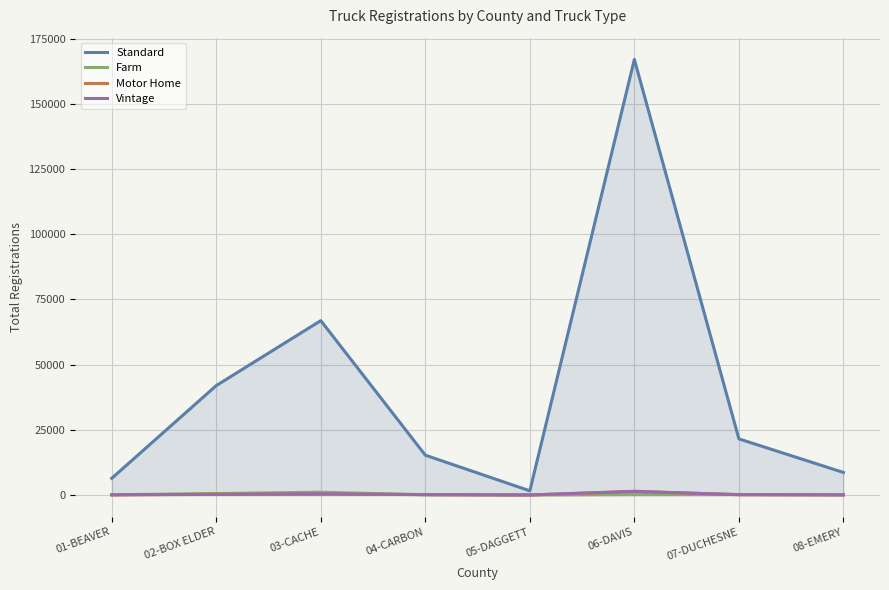

What position from the left is 03-CACHE?

3